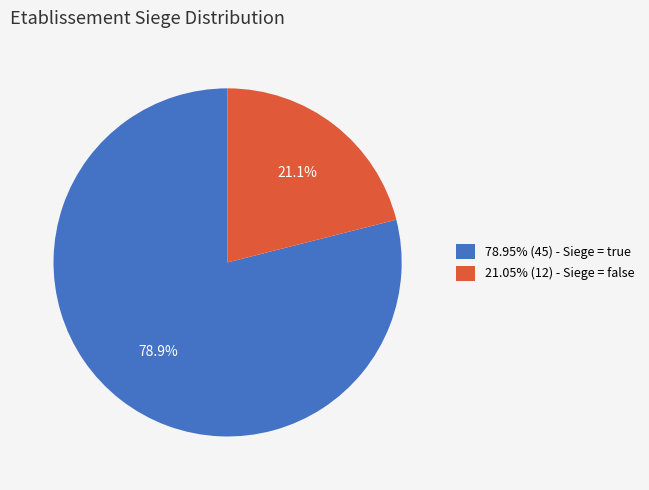

Combined, what portion of the pie is 78.95% (45) - Siege = true and 21.05% (12) - Siege = false?

100.0%